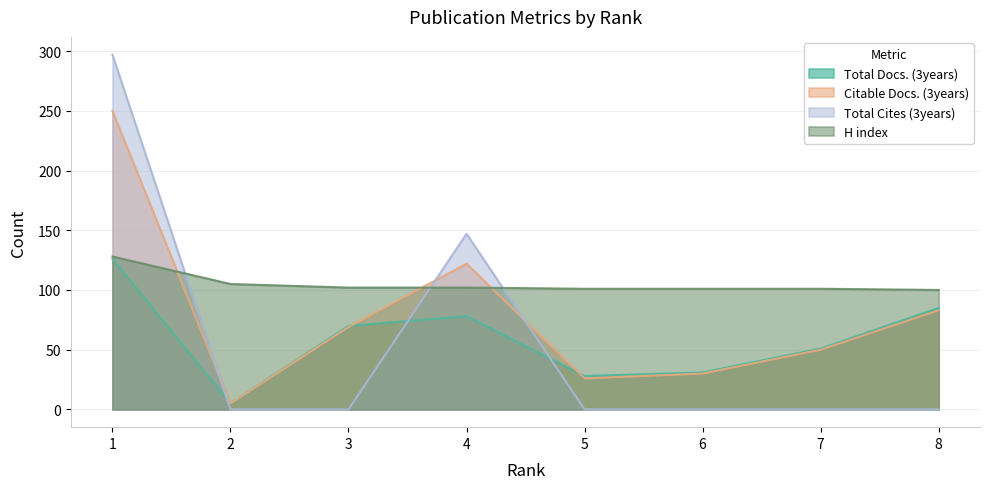

Reading left to right, what are all the values shown in this chart?

Total Docs. (3years): 1=126	2=5	3=70	4=78	5=28	6=31	7=51	8=85
Citable Docs. (3years): 1=250	2=5	3=69	4=122	5=26	6=30	7=50	8=83
Total Cites (3years): 1=297	2=0	3=0	4=147	5=0	6=0	7=0	8=0
H index: 1=128	2=105	3=102	4=102	5=101	6=101	7=101	8=100